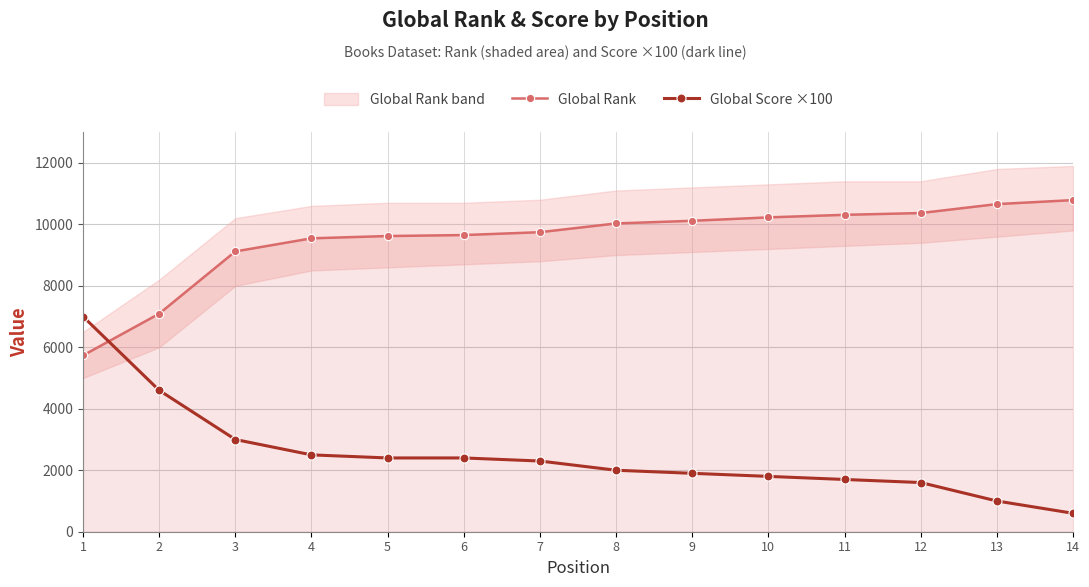

Is this an area chart (filled region under the line)?

No